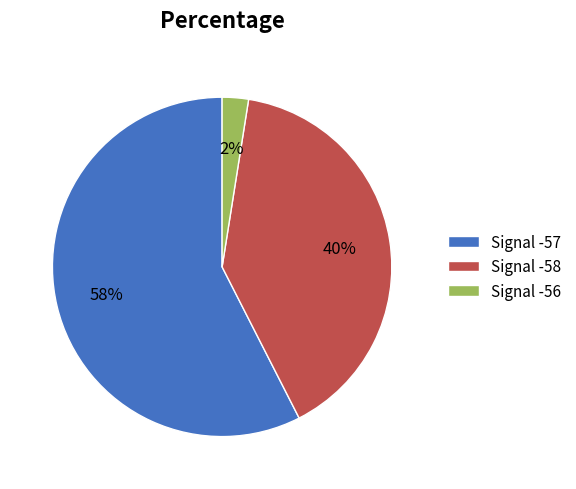

Does any single category account for the majority?

Yes